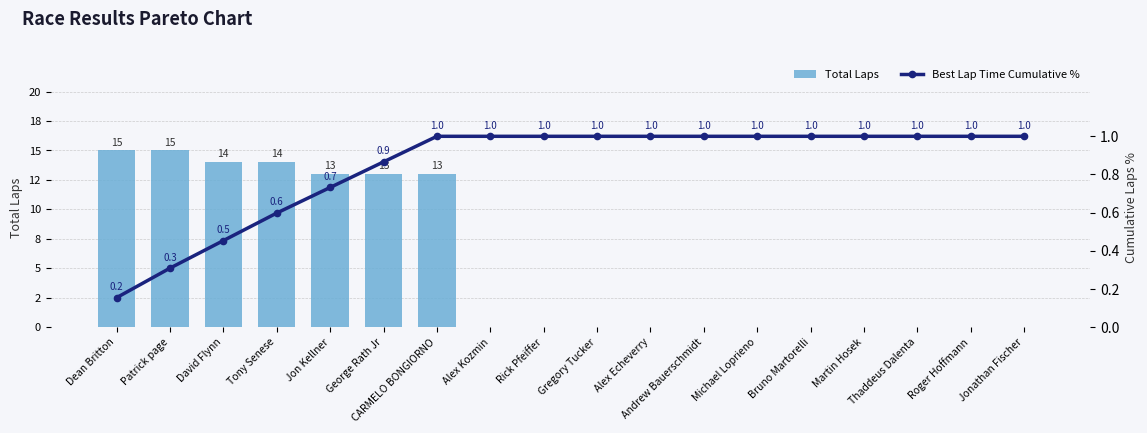

Which has a higher value, Rick Pfeiffer or David Flynn?

David Flynn